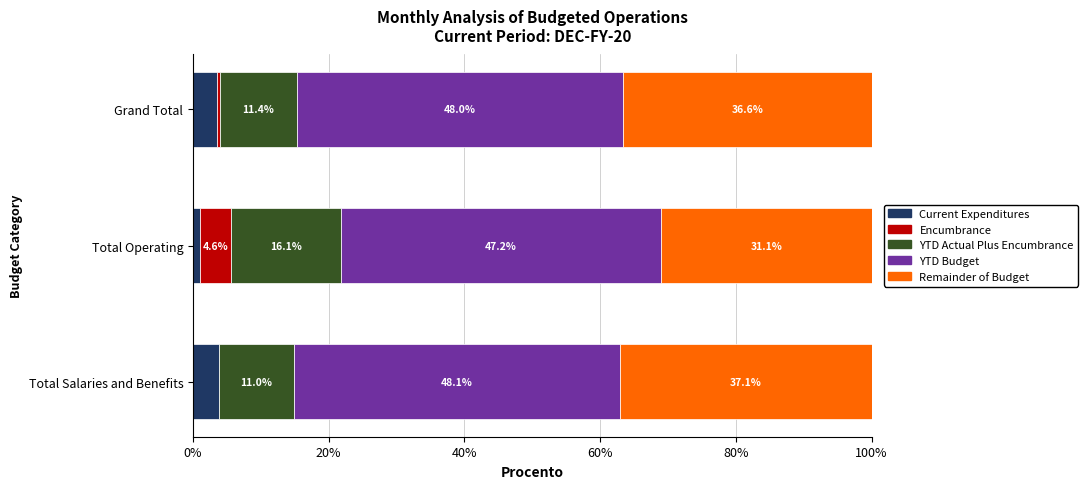

What is the total value across all series at Total Salaries and Benefits?

100.0